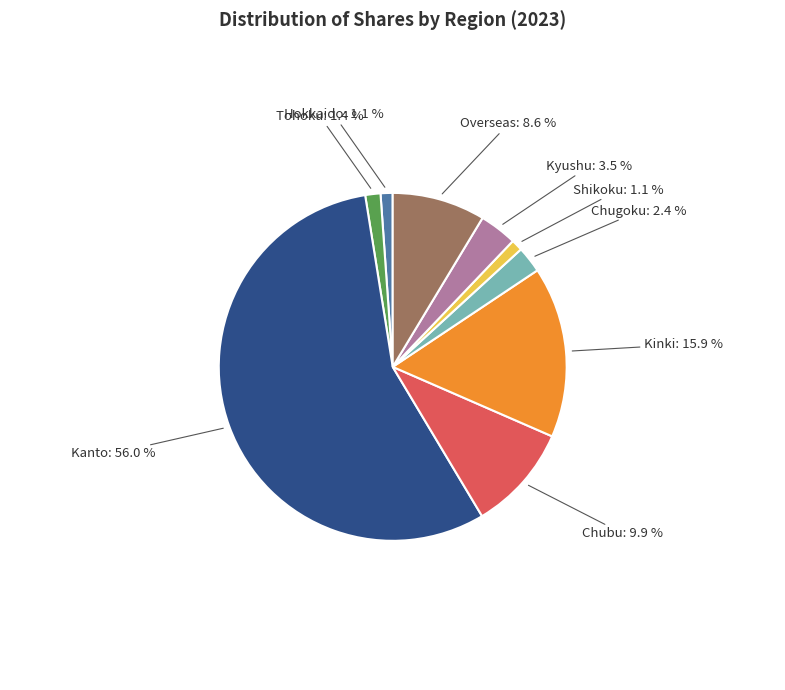

Combined, do Kinki and Hokkaido account for over 50%?

No